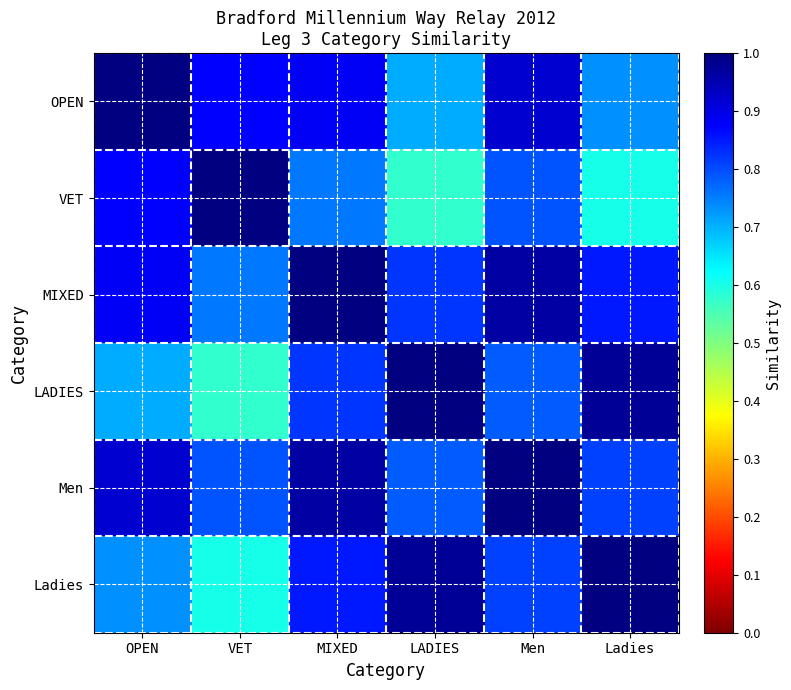

Reading right to left, extract all data points from this chart.

OPEN: Ladies=0.7	Men=0.9	LADIES=0.7	MIXED=0.9	VET=0.9	OPEN=1.0
VET: Ladies=0.6	Men=0.8	LADIES=0.6	MIXED=0.8	VET=1.0	OPEN=0.9
MIXED: Ladies=0.8	Men=1.0	LADIES=0.8	MIXED=1.0	VET=0.8	OPEN=0.9
LADIES: Ladies=1.0	Men=0.8	LADIES=1.0	MIXED=0.8	VET=0.6	OPEN=0.7
Men: Ladies=0.8	Men=1.0	LADIES=0.8	MIXED=1.0	VET=0.8	OPEN=0.9
Ladies: Ladies=1.0	Men=0.8	LADIES=1.0	MIXED=0.8	VET=0.6	OPEN=0.7